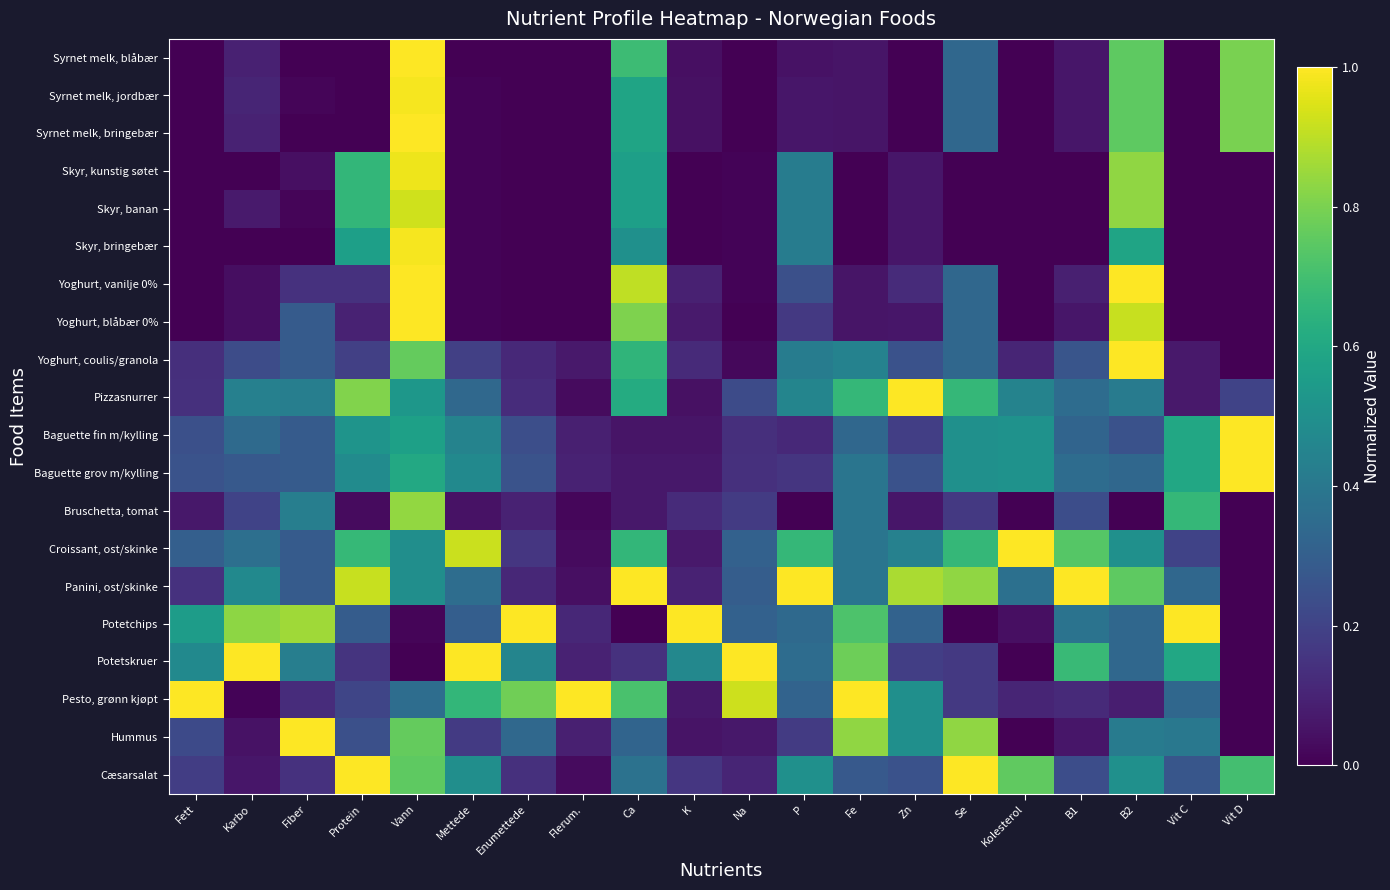

What is the greatest value displayed?

1.0